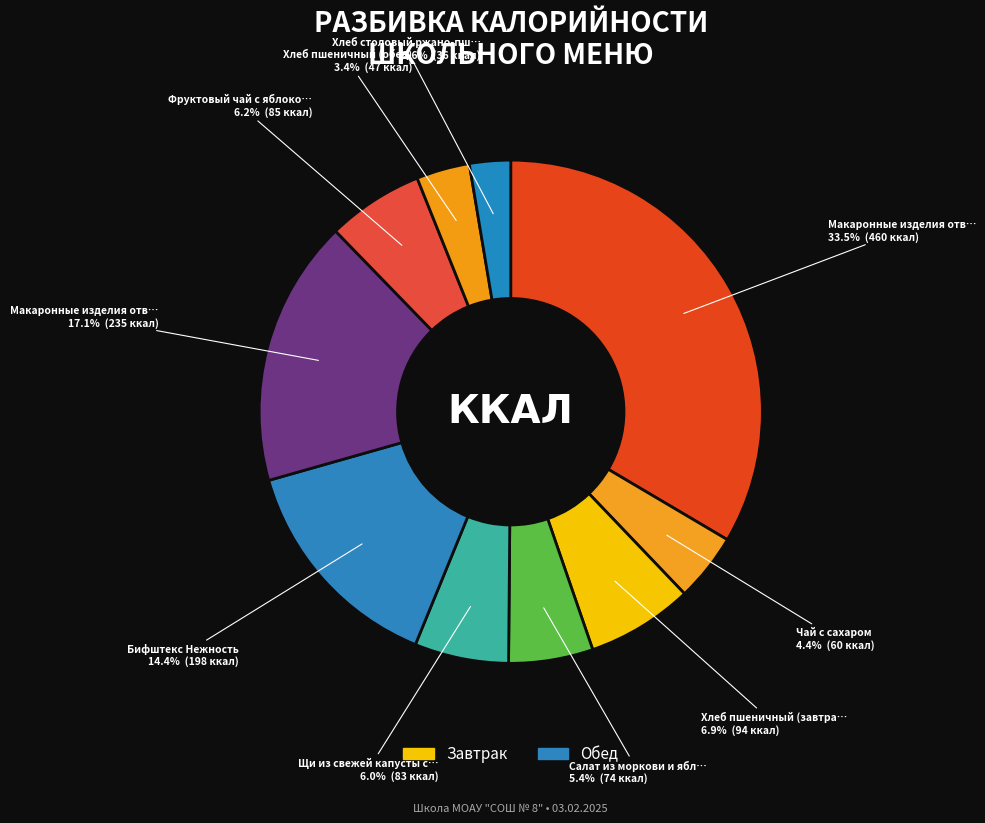

Count the number of slices in the pie.

10